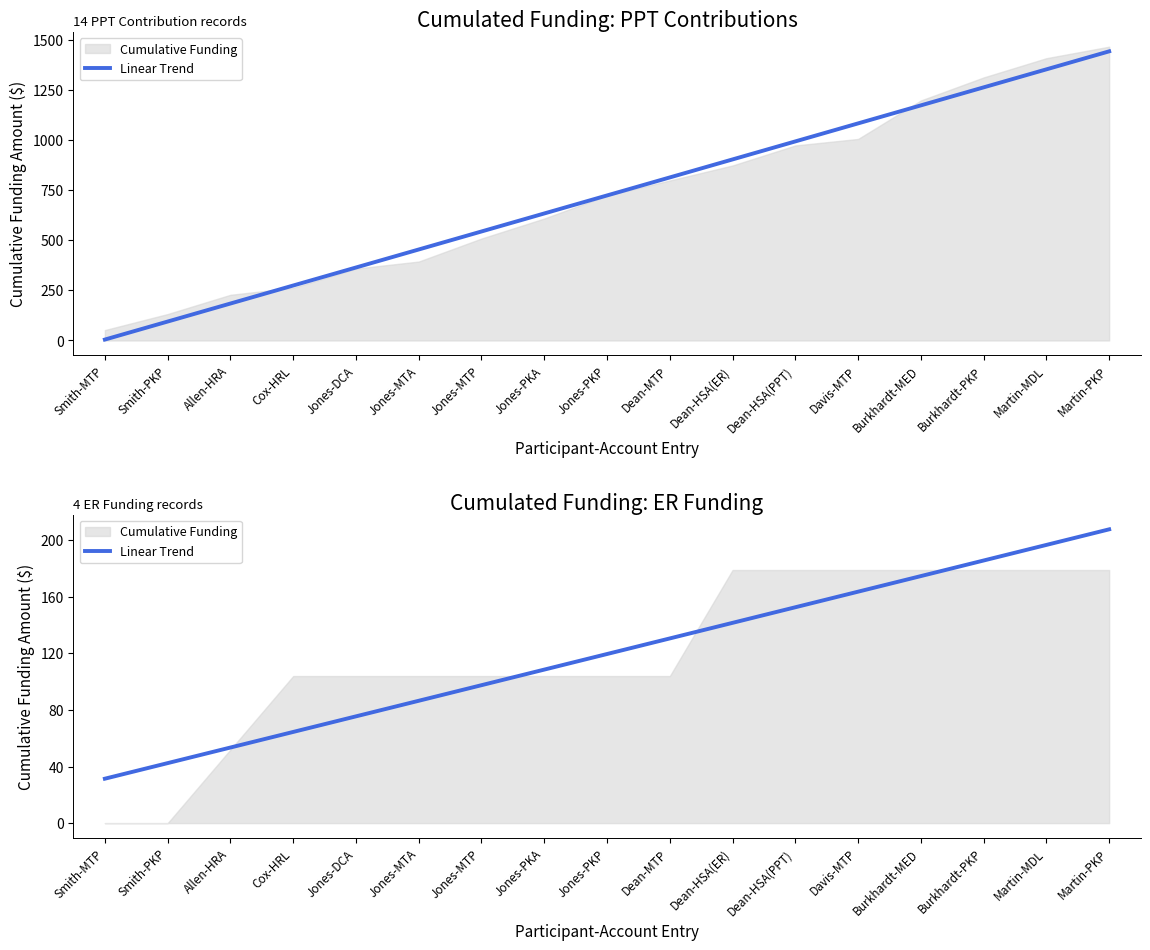

At which label is the value closest to 119?

Jones-PKP